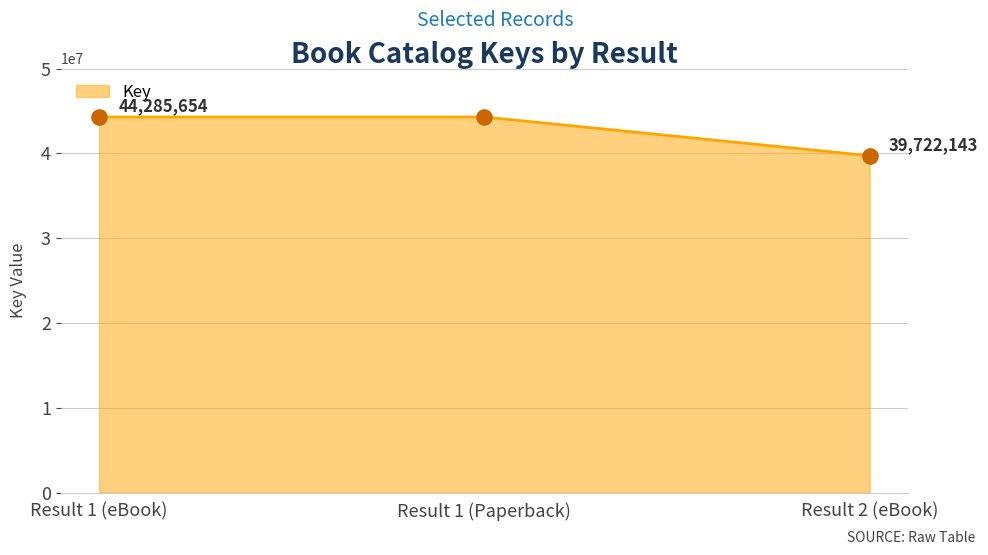

What is the ratio of the value at Result 1 (eBook) to the value at Result 2 (eBook)?

1.1